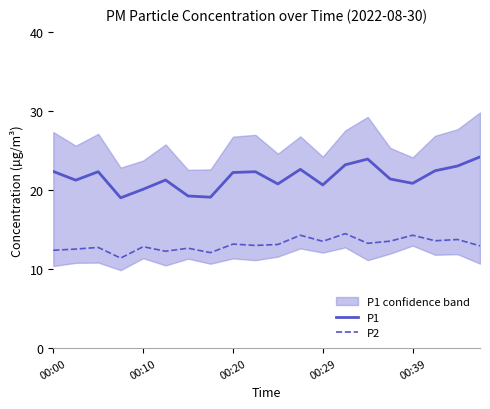

What is the average value of the P2 series?

13.1